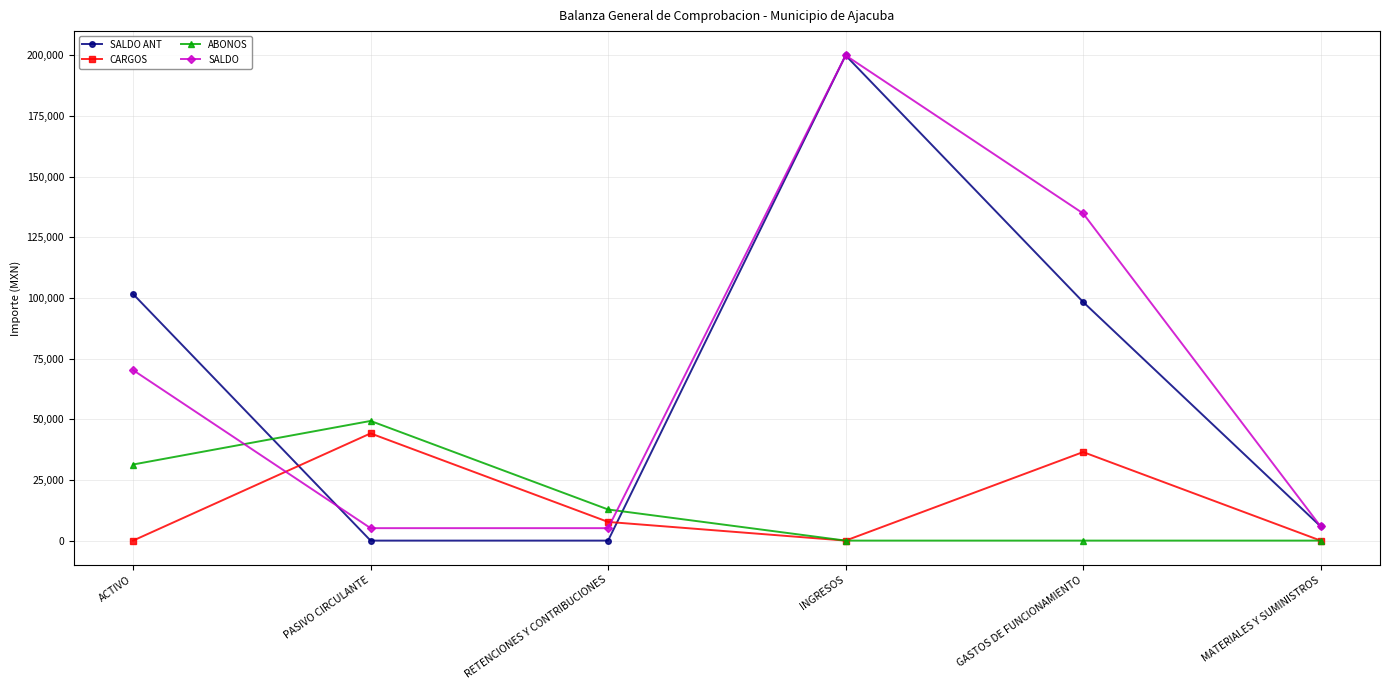

What position from the left is ACTIVO?

1